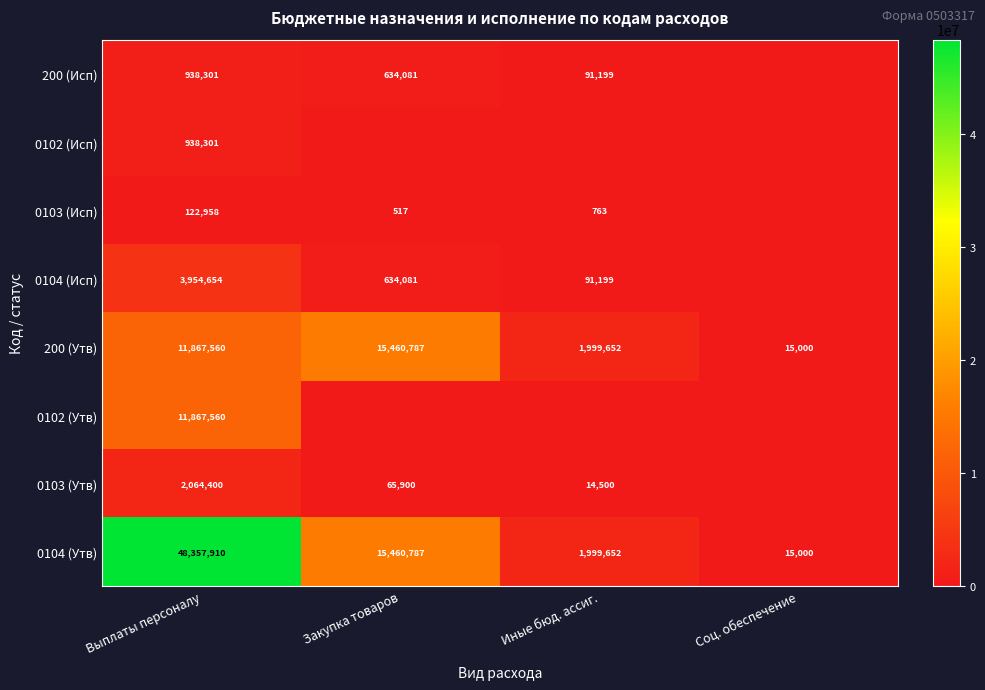

What is the spread (max minus min) of values at Выплаты персоналу?

48234952